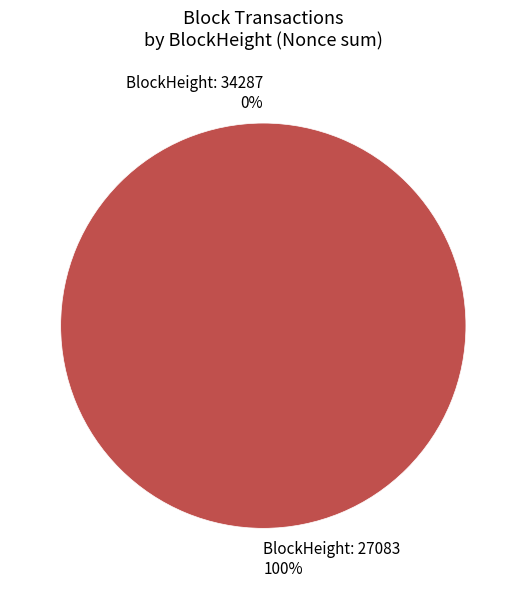

Which slice is the largest?

27083